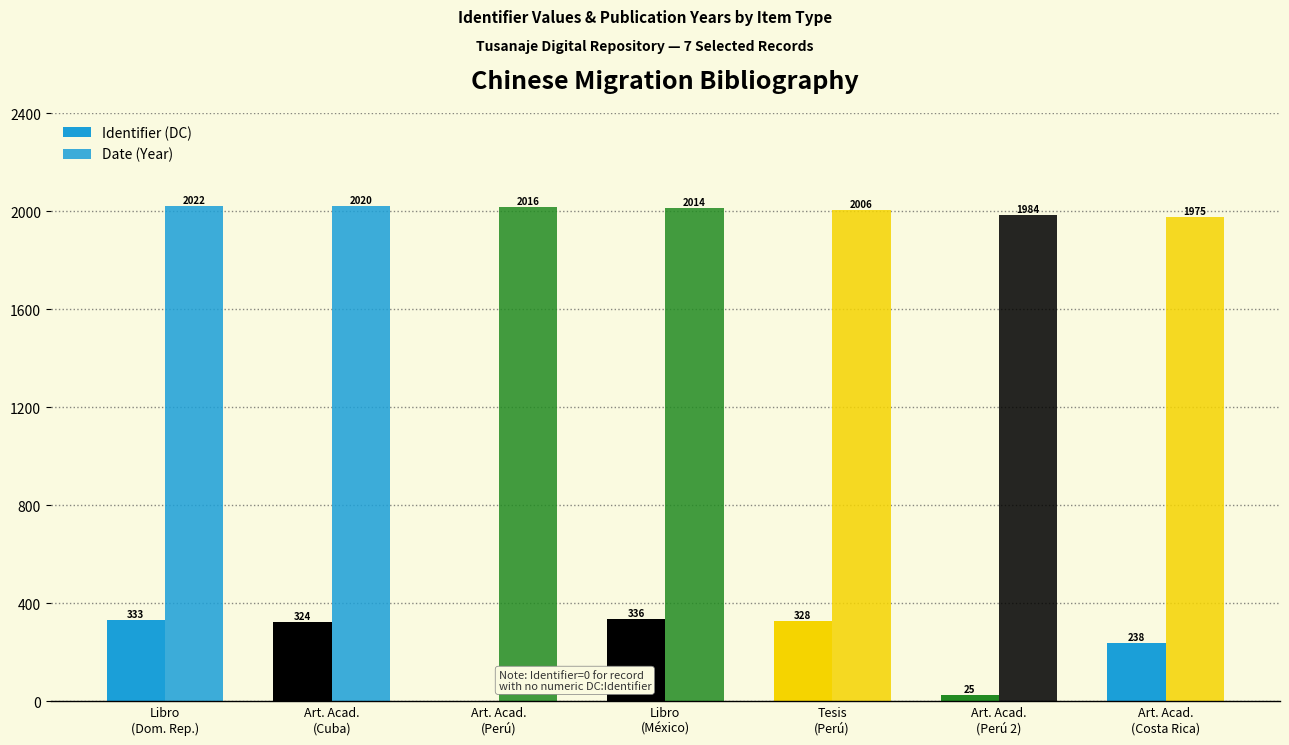

Where does the Date (Year) series first go above 2014?

Libro
(Dom. Rep.)